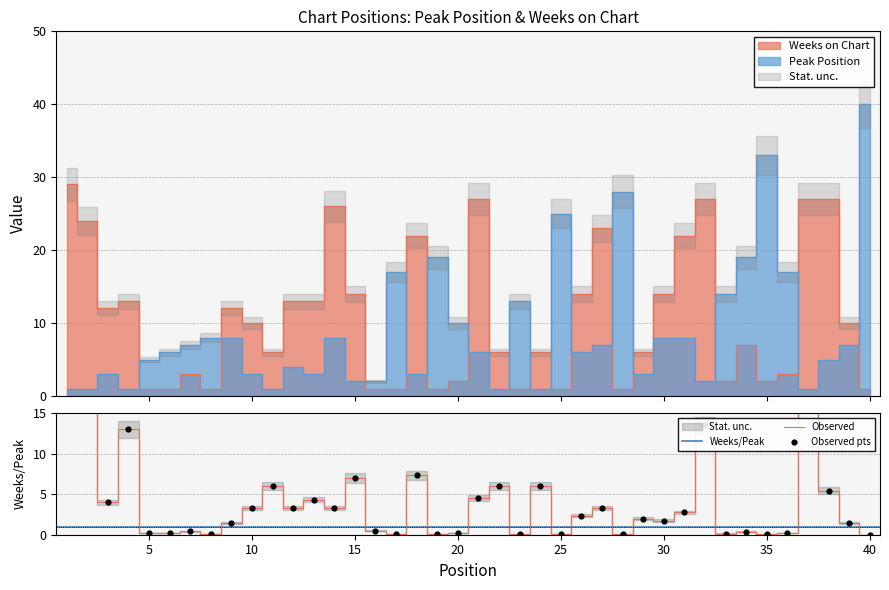

At which category is the sum across all series the highest?

40